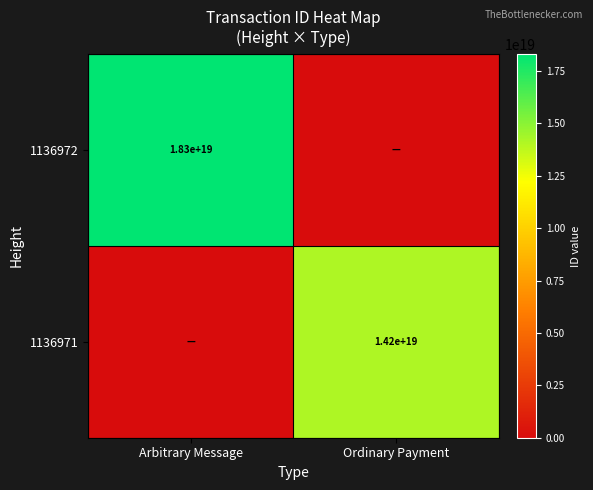

The 1136971 series shows 14200000000000000000 at Ordinary Payment. True or false?

True